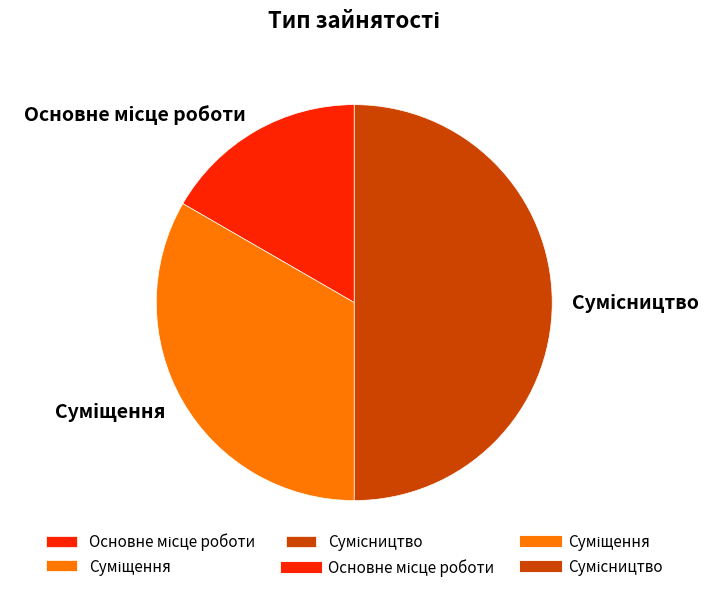

What percentage is the Сумісництво slice, to the nearest percent?

50%